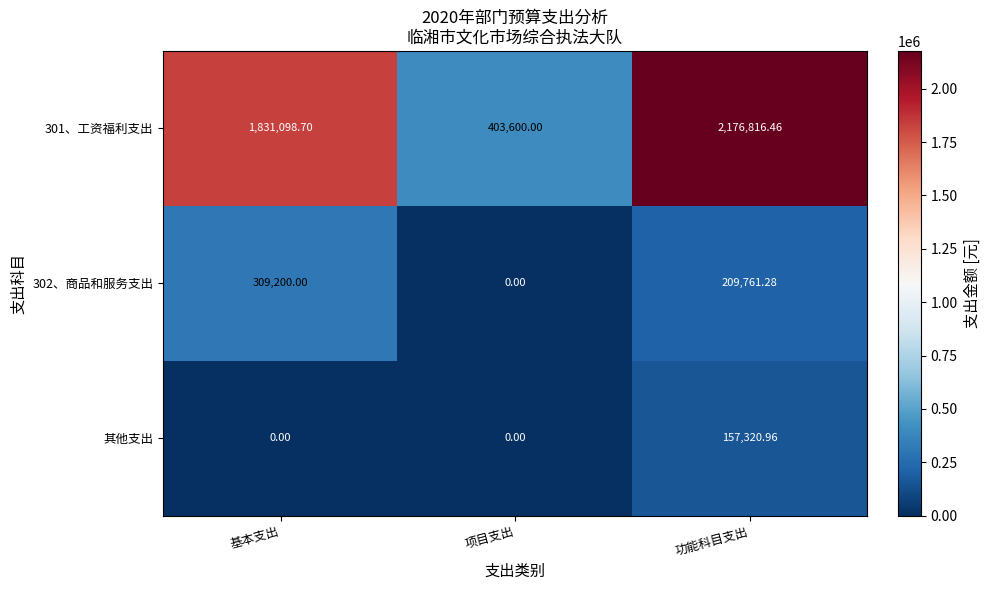

What is the greatest value displayed?

2176816.5